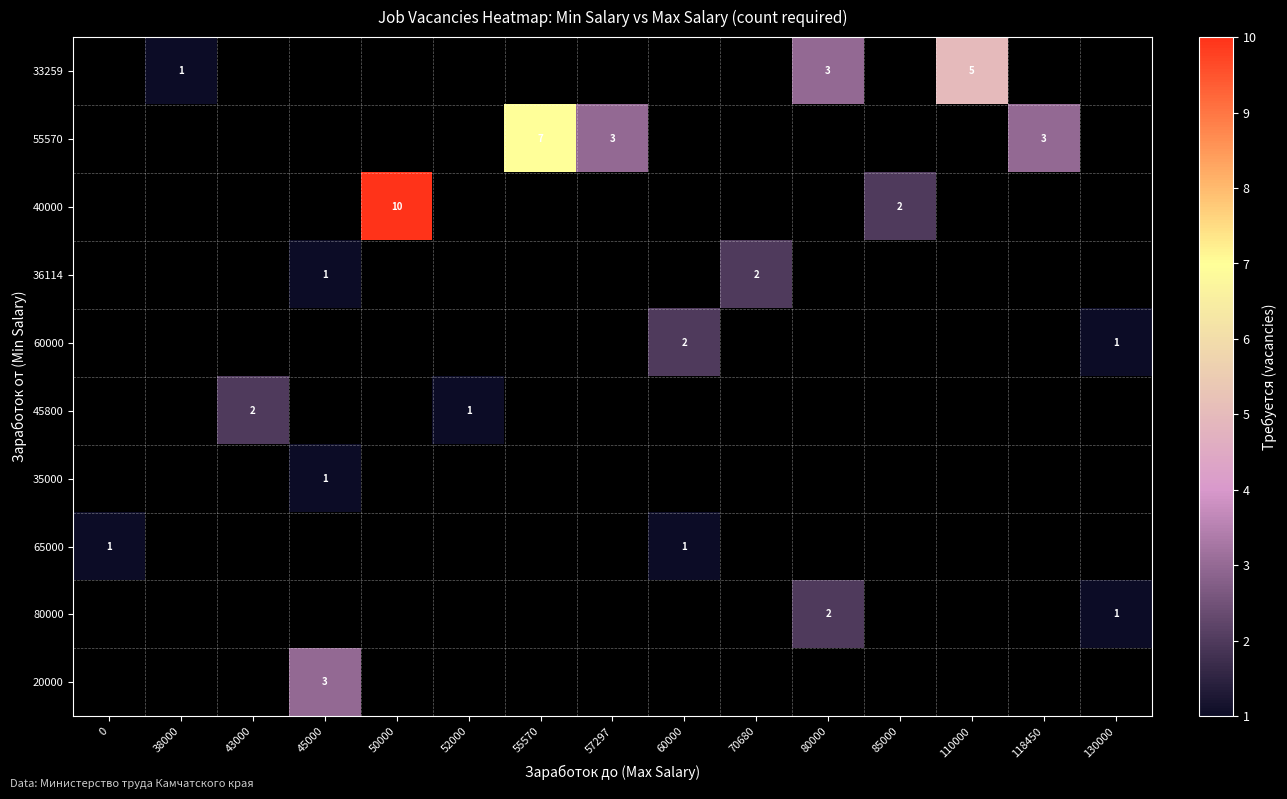

Is it true that 33259 equals 5 at 110000?

True